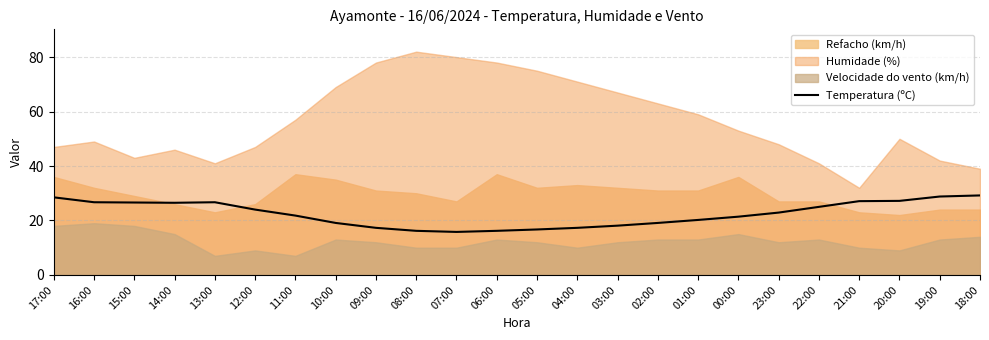

List the labels in order of value, smallest first.

07:00, 08:00, 06:00, 05:00, 09:00, 04:00, 03:00, 10:00, 02:00, 01:00, 00:00, 11:00, 23:00, 12:00, 22:00, 14:00, 15:00, 16:00, 13:00, 21:00, 20:00, 17:00, 19:00, 18:00